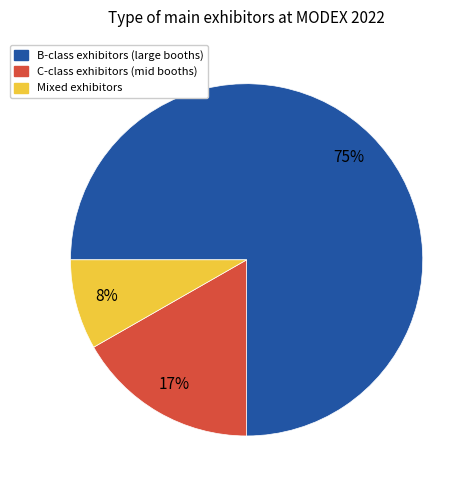

Which category accounts for the majority?

B-class exhibitors (large booths)